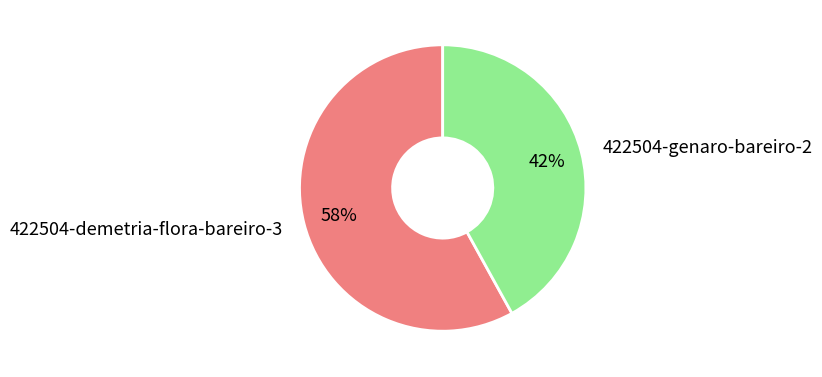

How many slices are in this pie chart?

2